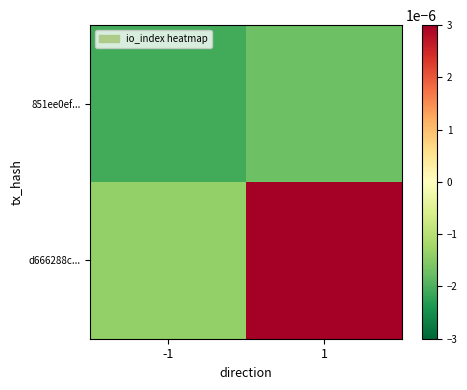

List the series in order of their peak value, lowest first.

851ee0ef..., d666288c...